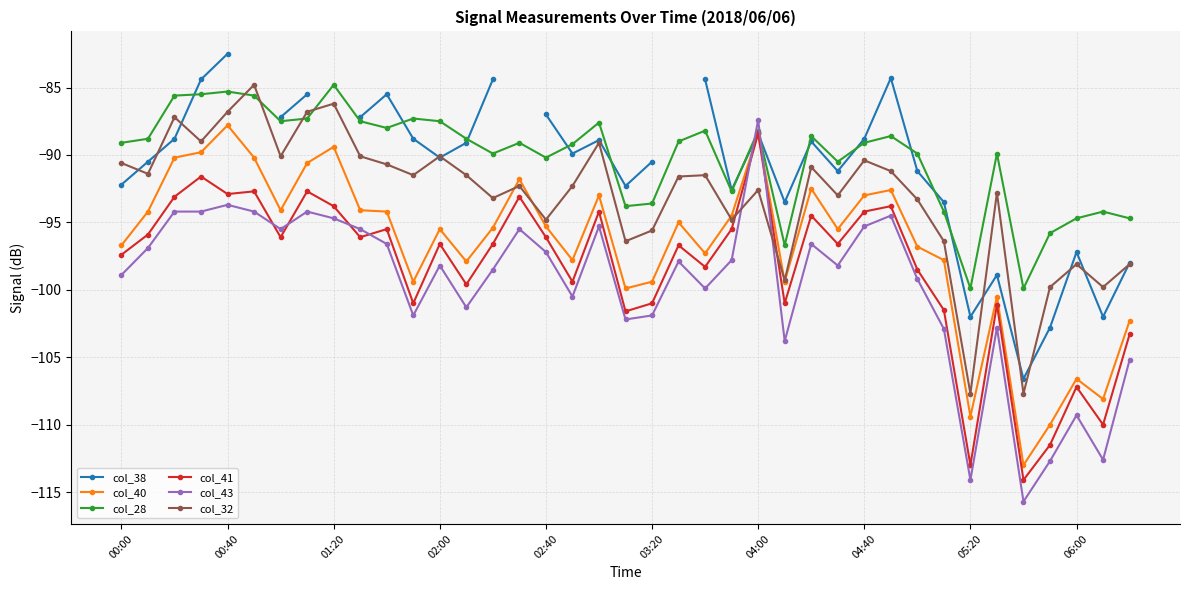

At which category does col_40 reach its first local peak?

00:40